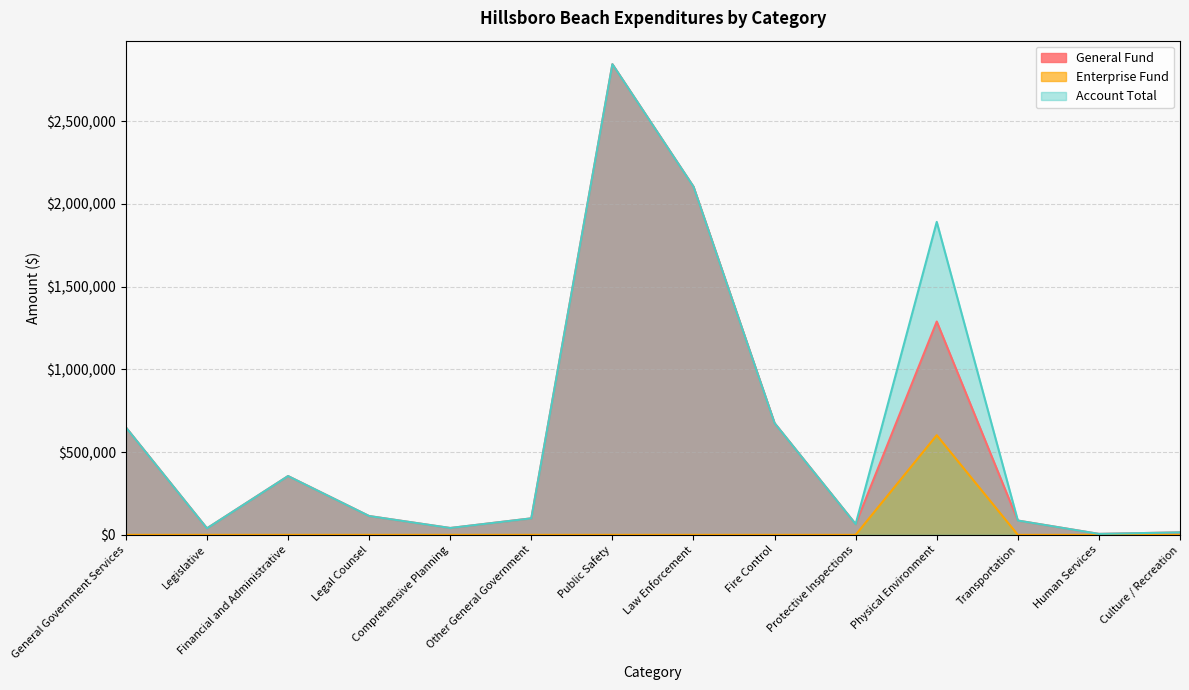

Where does the Account Total series first go above 113623?

General Government Services